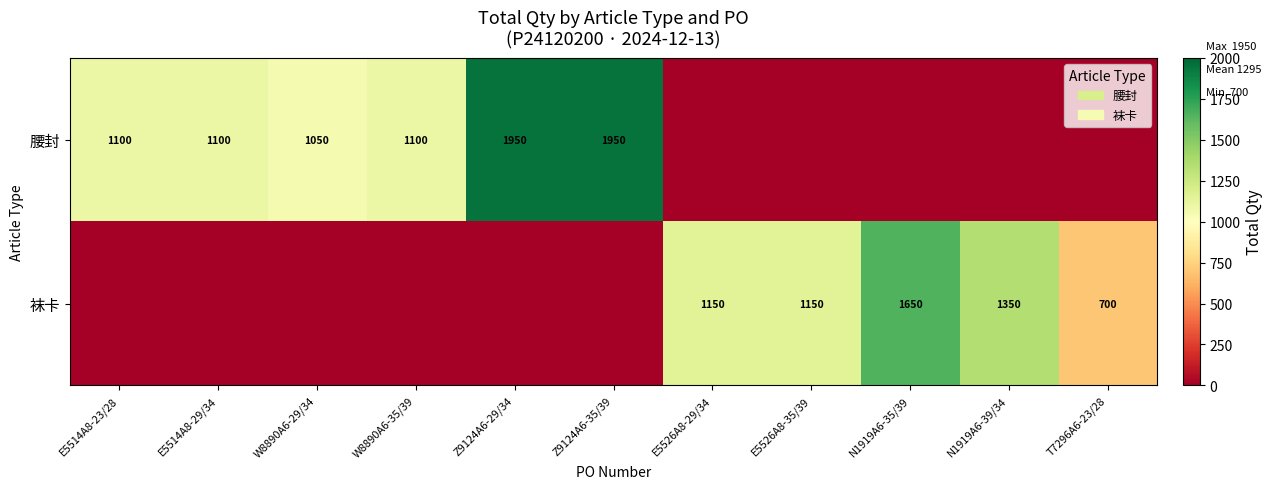

What is the total value across all series at E5526A8-35/39?

1150